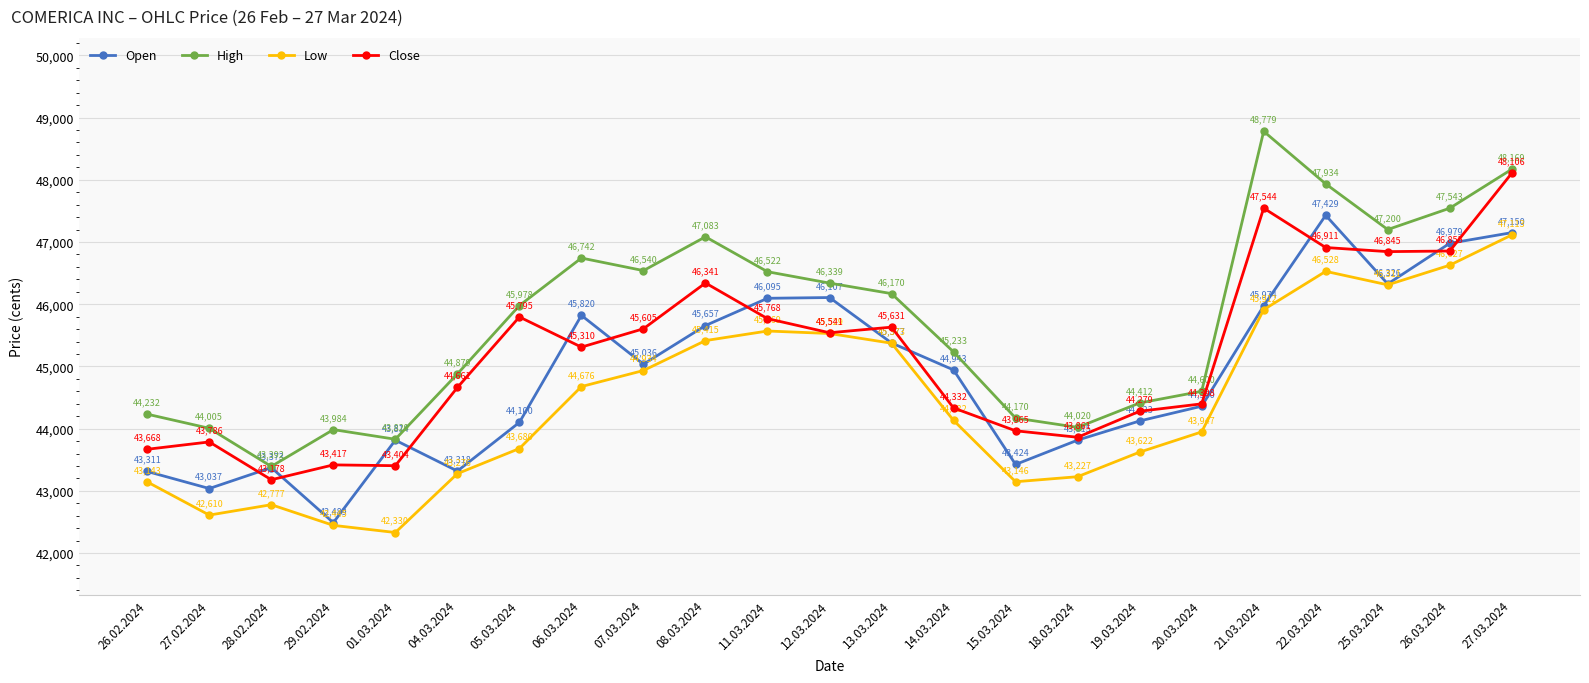

How many values in the Close series are below 45310?

11